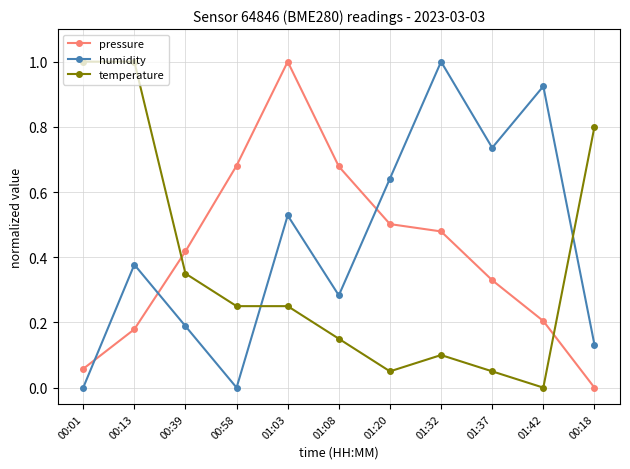

Which series changed the most between 00:13 and 01:20?

temperature